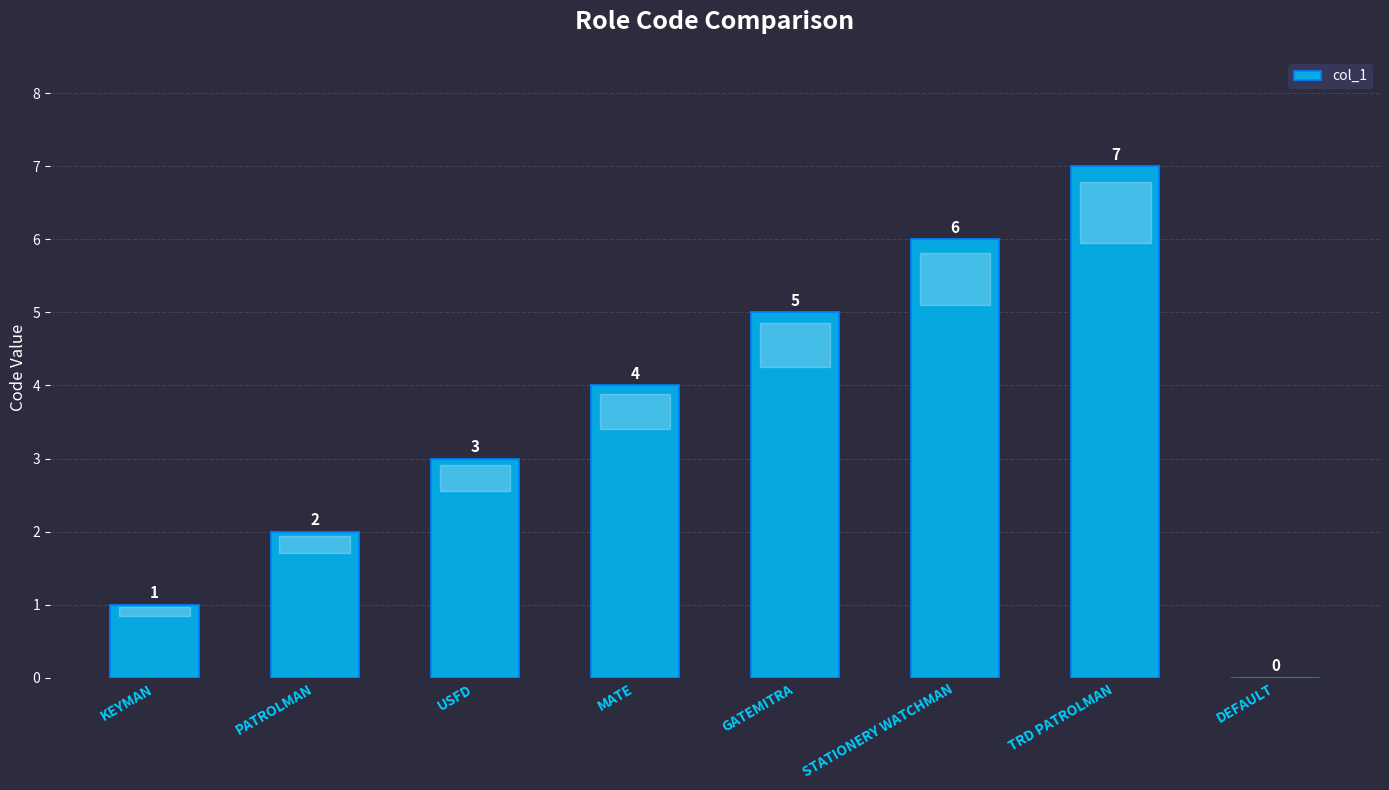

What is the sum of all values?

28